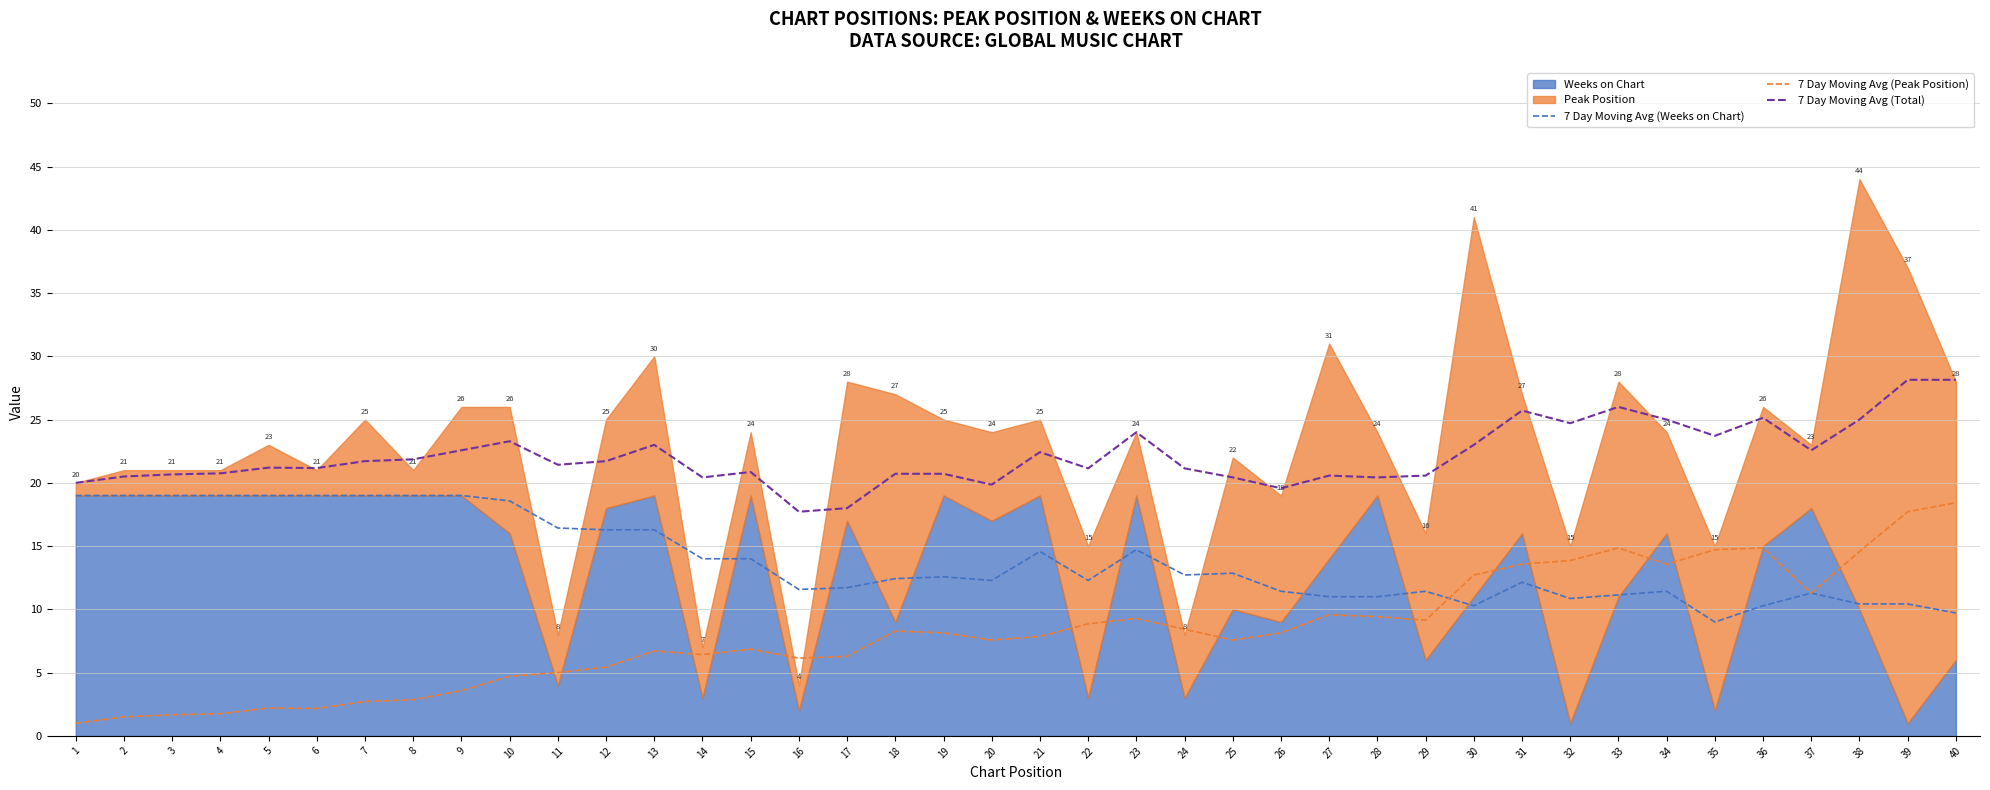

The value of 7 Day Moving Avg (Peak Position) at 37 is 6.8. True or false?

False